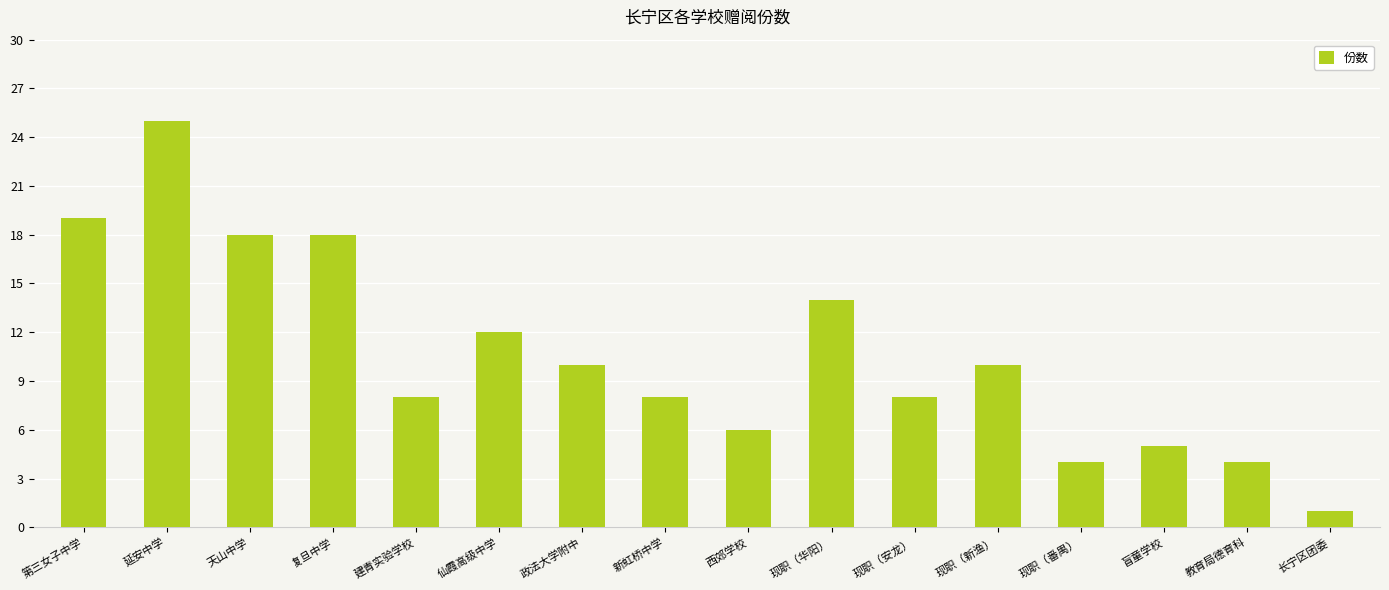

What is the maximum value shown in the chart?

25